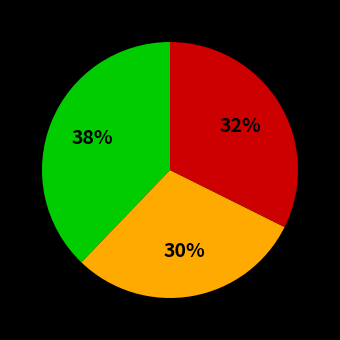

To the nearest percent, what is the average slice percentage?

33%